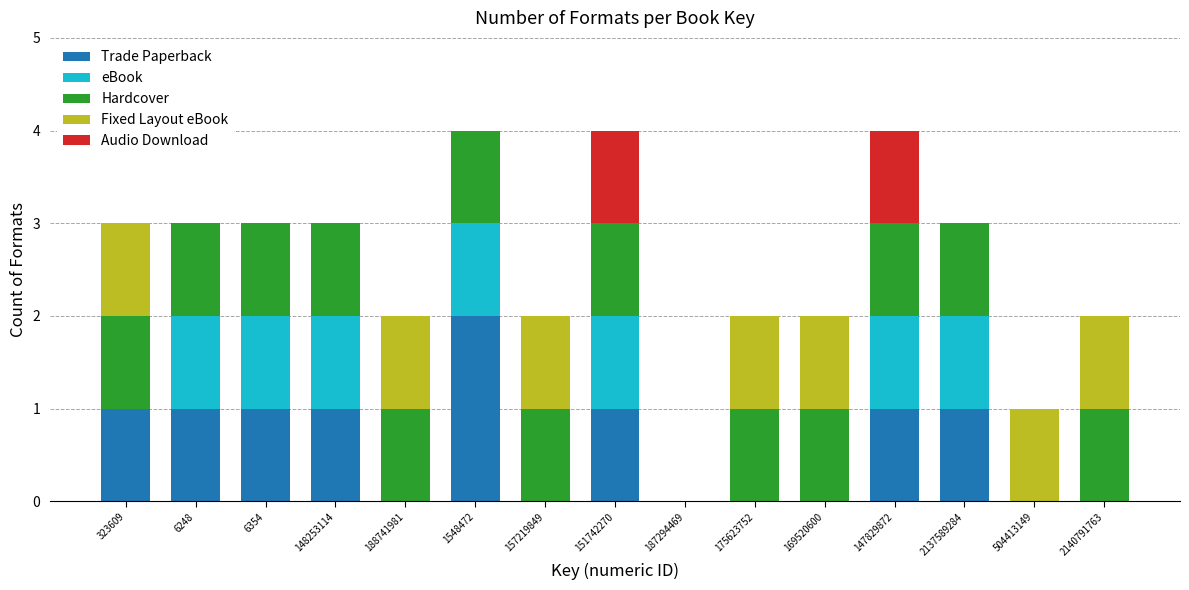

The value of Trade Paperback at 323609 is 0. True or false?

False